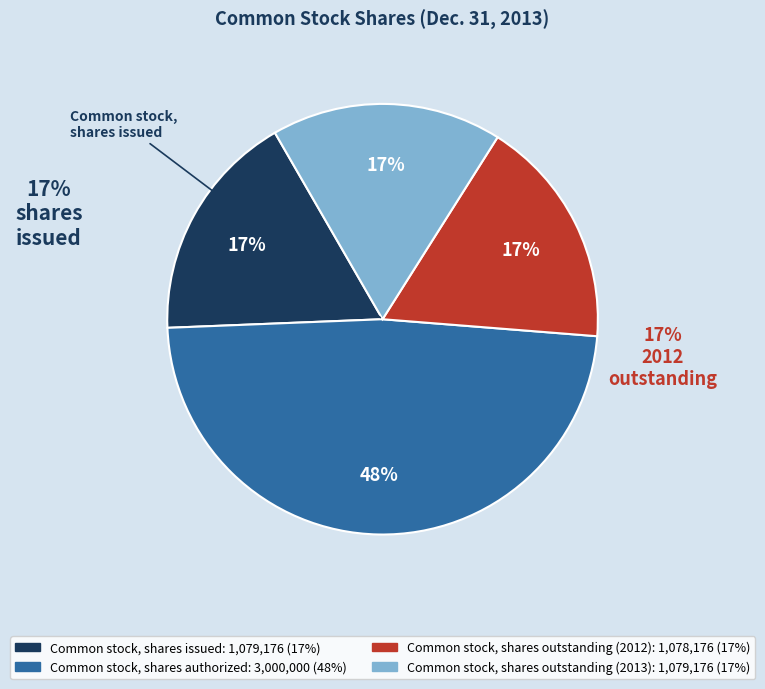

What percentage is NOT represented by Common stock, shares issued?

82.7%